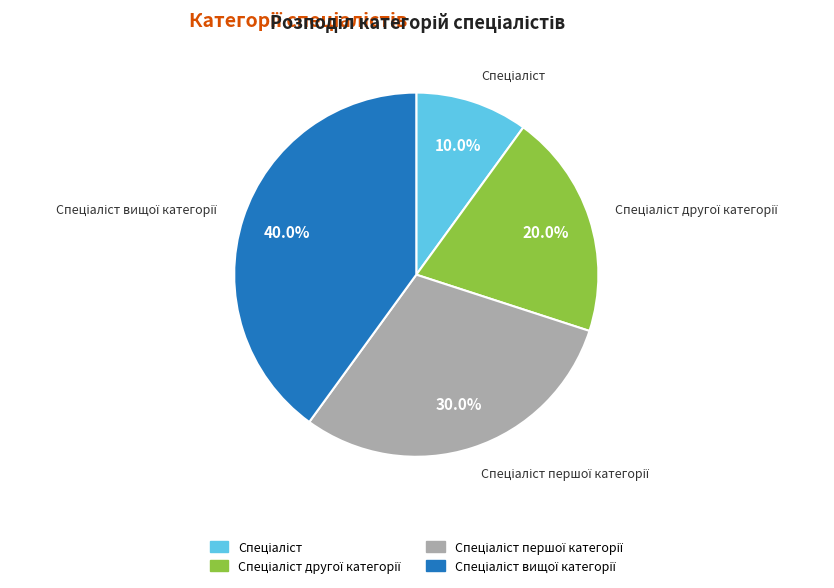

Does any single category account for the majority?

No